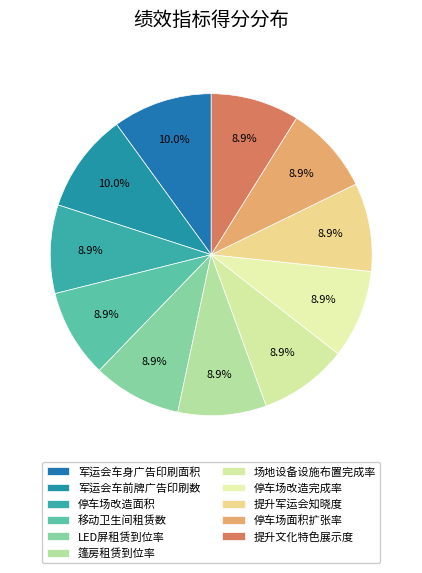

What is the ratio of the value at 停车场改造完成率 to the value at 场地设备设施布置完成率?

1.0